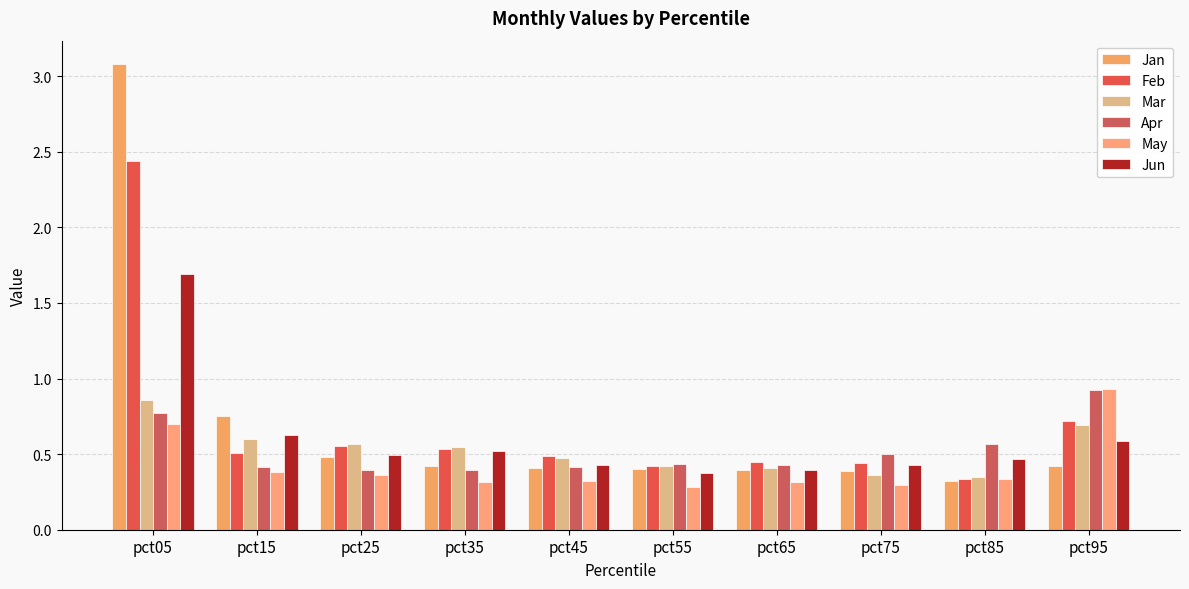

How many bars are there in each group?

6